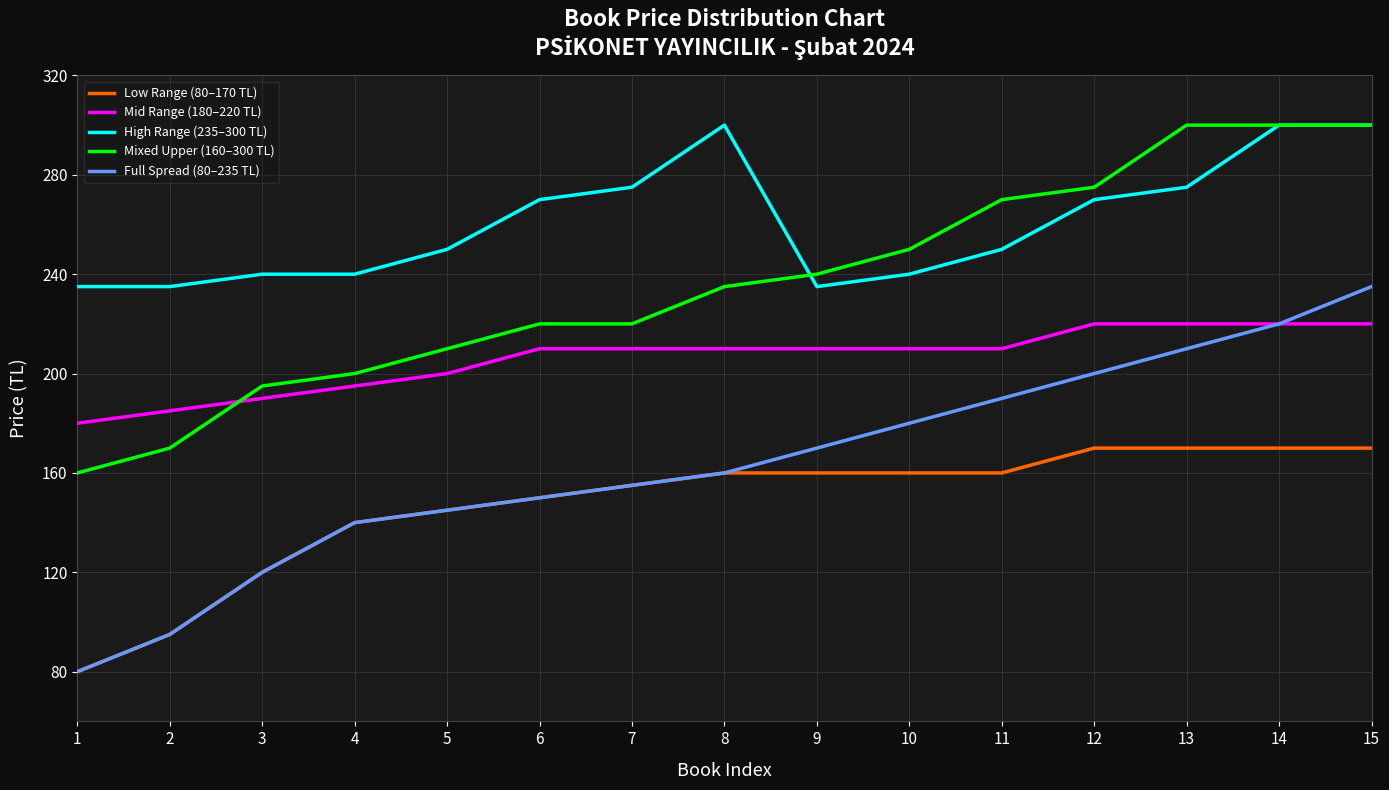

How many lines are shown in the chart?

5